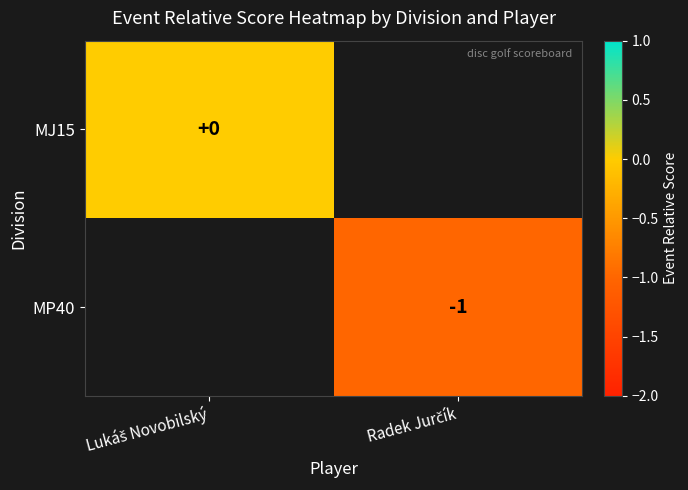

Is it true that MP40 equals -1.0 at Radek Jurčík?

True